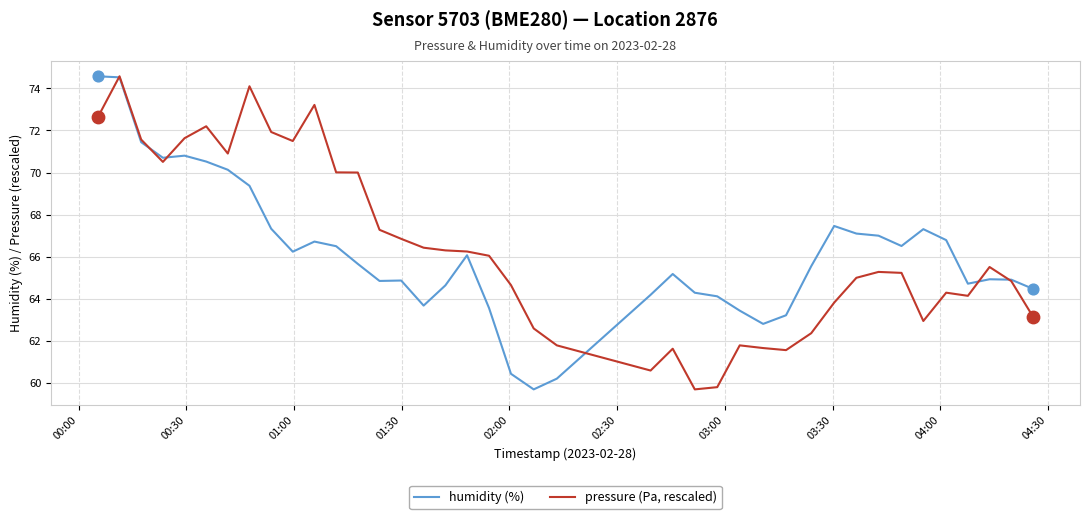

What is the lowest value of the pressure (Pa, rescaled) series?

59.7